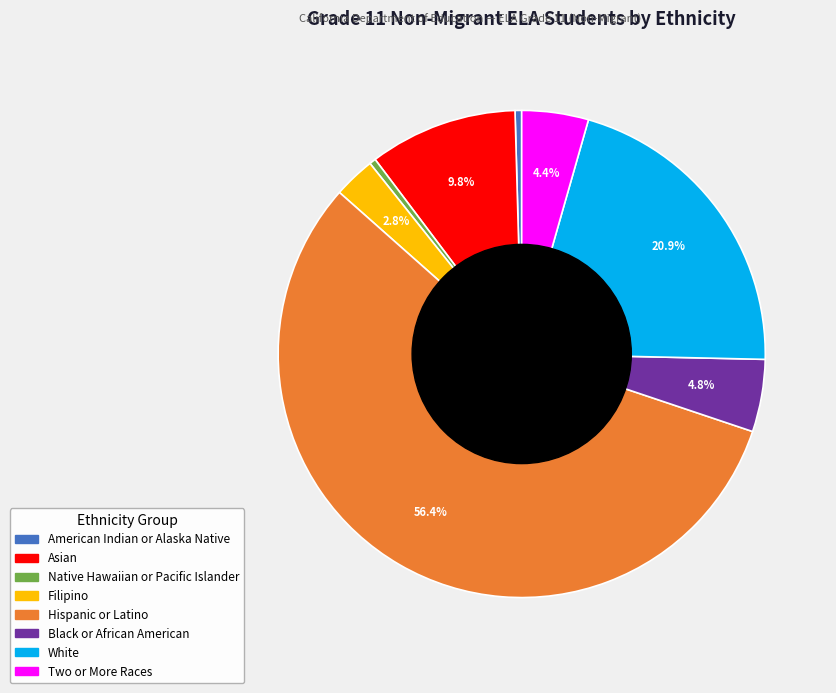

Which category has the biggest portion of the pie?

Hispanic or Latino